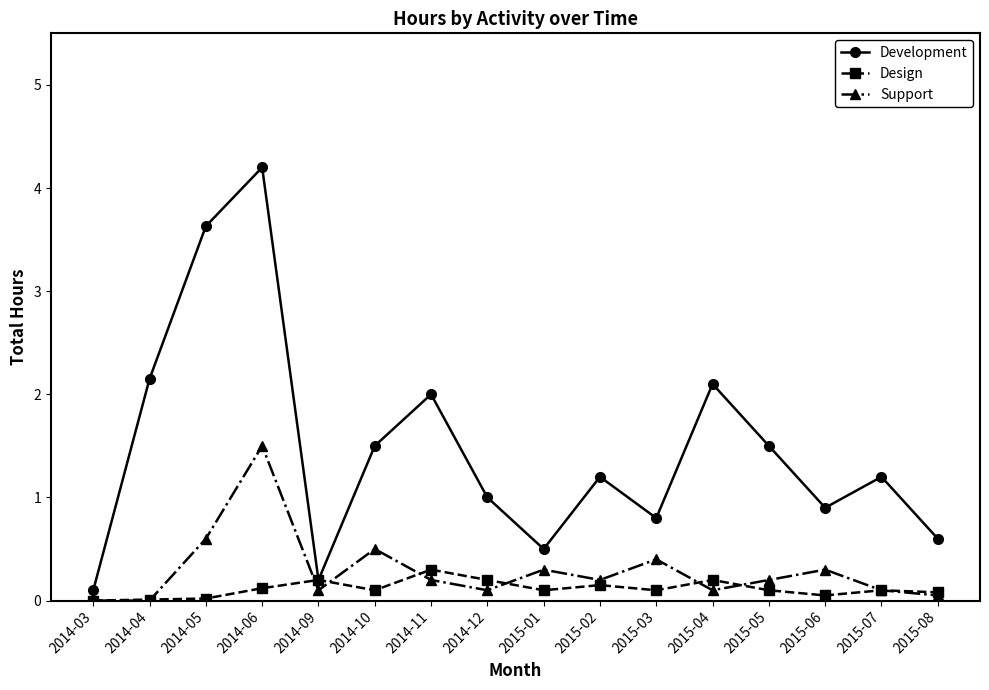

At how many categories does at least one series exceed 4?

1